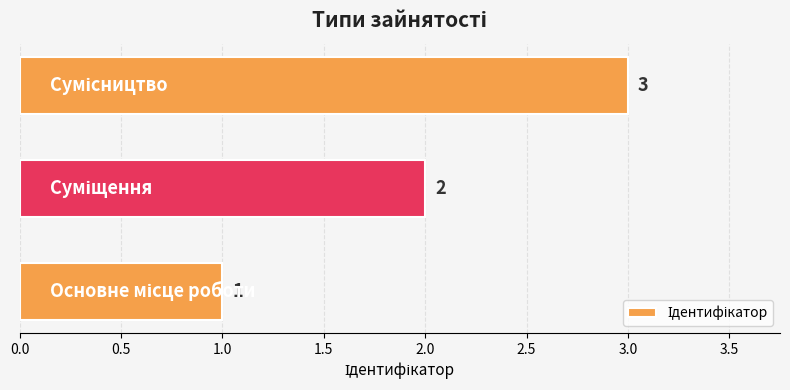

What is the sum of all values?

6